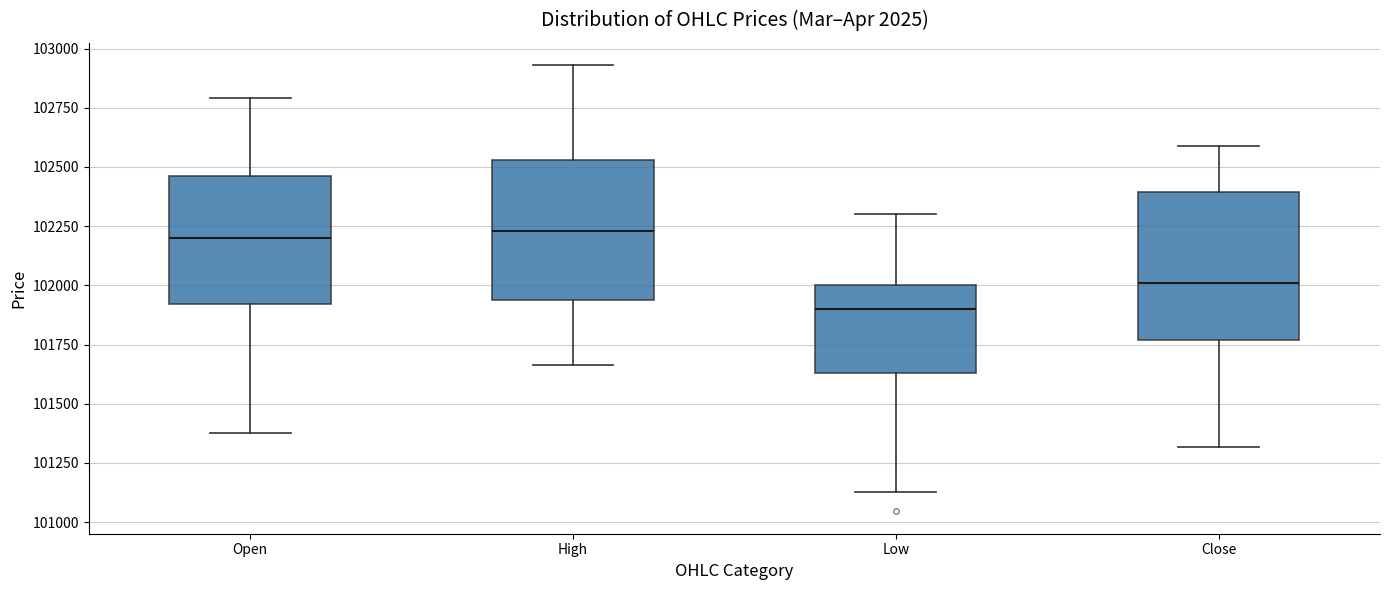

Reading left to right, transcribe this box plot: for each box, give where its median line is, the range the box spans, and where its two whiskers end, as read against the y-axis. The values are not printed on the chart, so give them approximately, as read against the axis.

Open: median 102200, box 101900 to 102450, whiskers 101400 to 102800
High: median 102250, box 101950 to 102550, whiskers 101650 to 102950
Low: median 101900, box 101650 to 102000, whiskers 101150 to 102300
Close: median 102000, box 101750 to 102400, whiskers 101300 to 102600